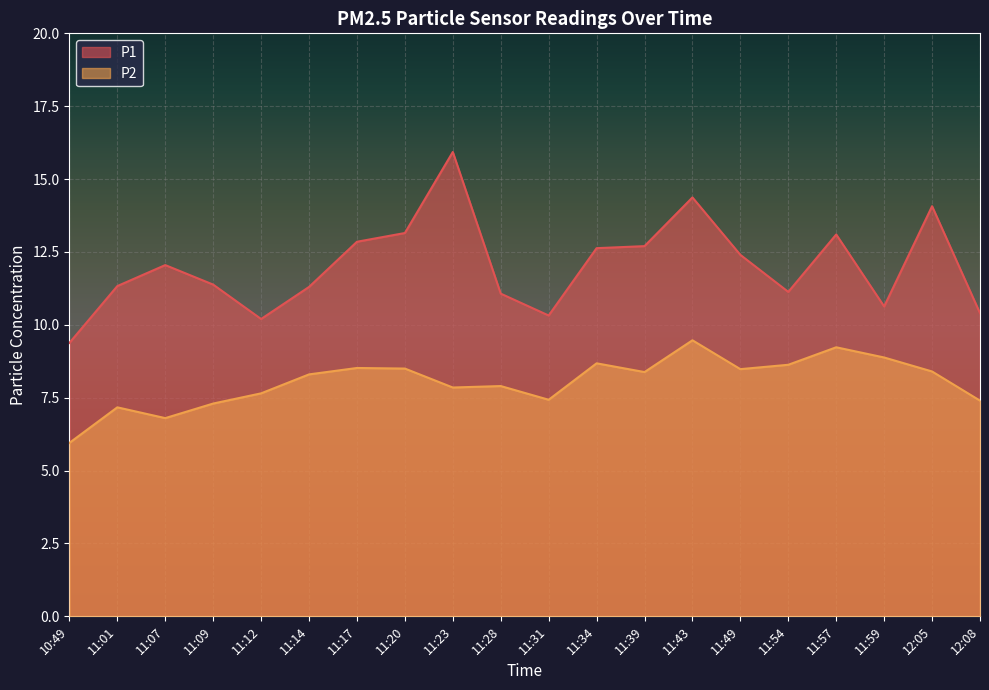

What is the difference between the second highest and second lowest values in the P2 series?

2.4